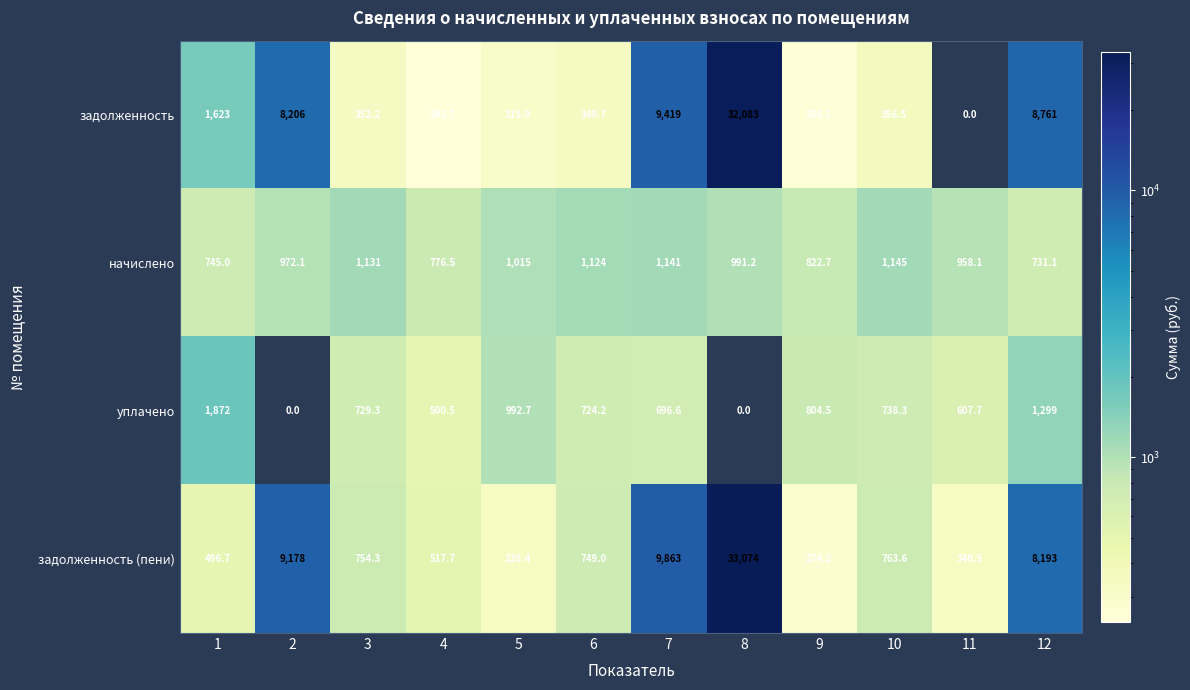

The задолженность (пени) series shows 8193.0 at 12. True or false?

True